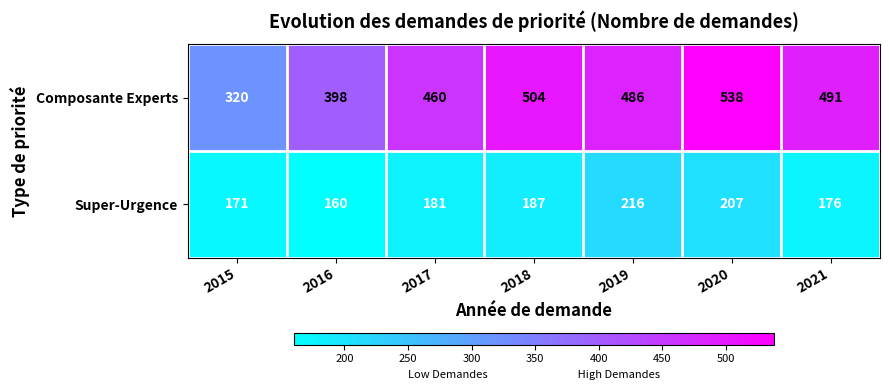

What is the greatest value displayed?

538